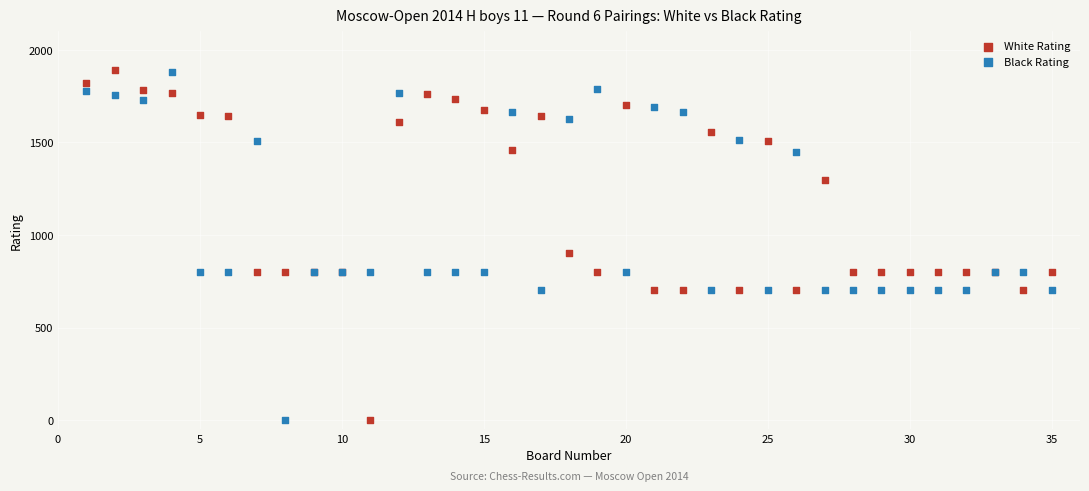

What is the X range (max minus min) for the scatter plot?

34